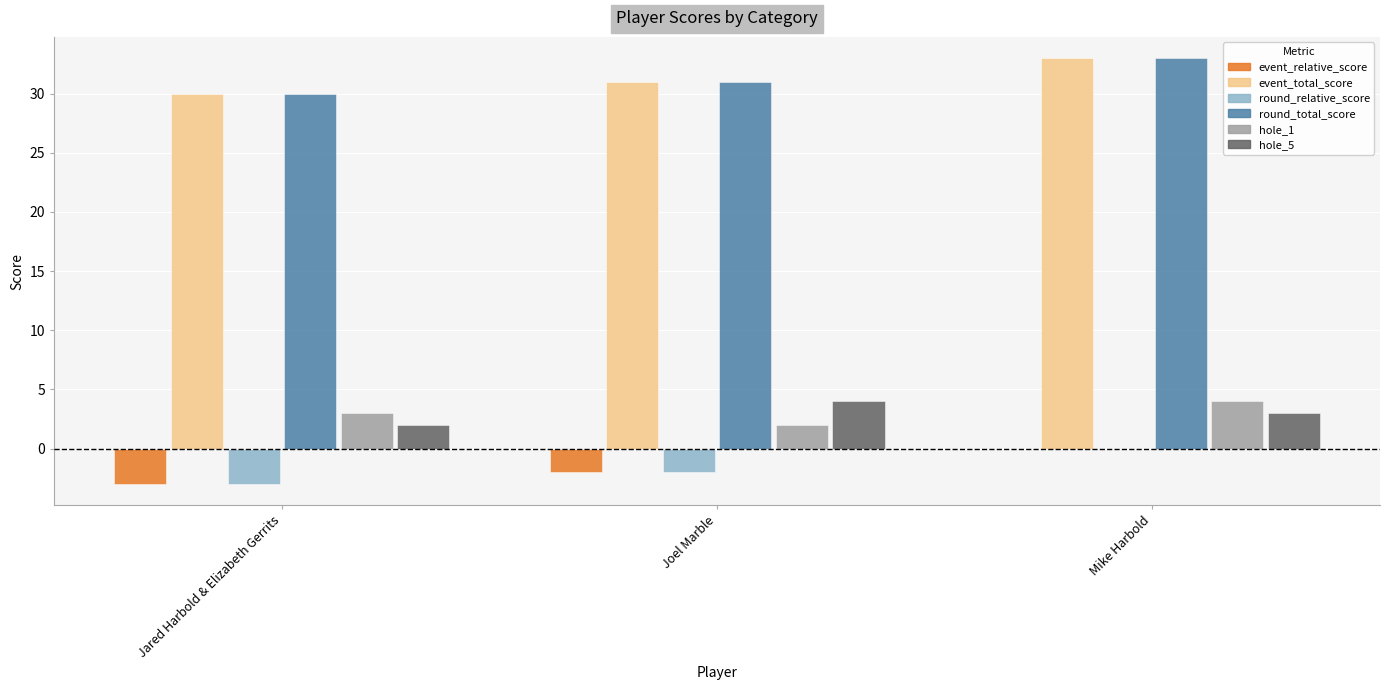

How many hole_1 values are between 2 and 4?

3